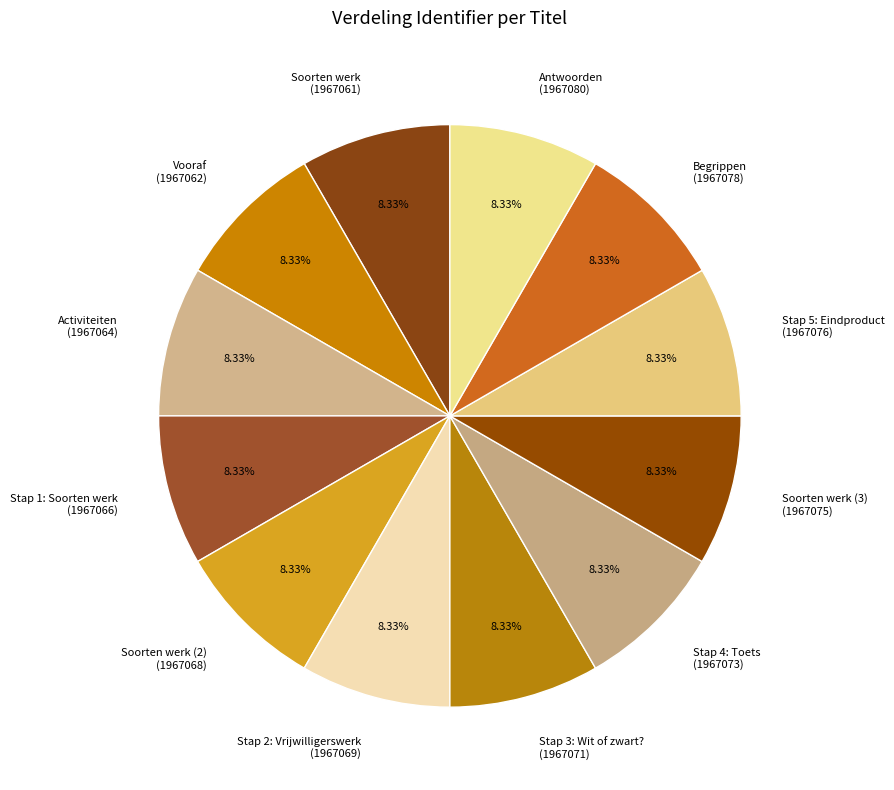

Approximately how many times larger is the value at Soorten werk (1967061) compared to Antwoorden (1967080)?

1.0